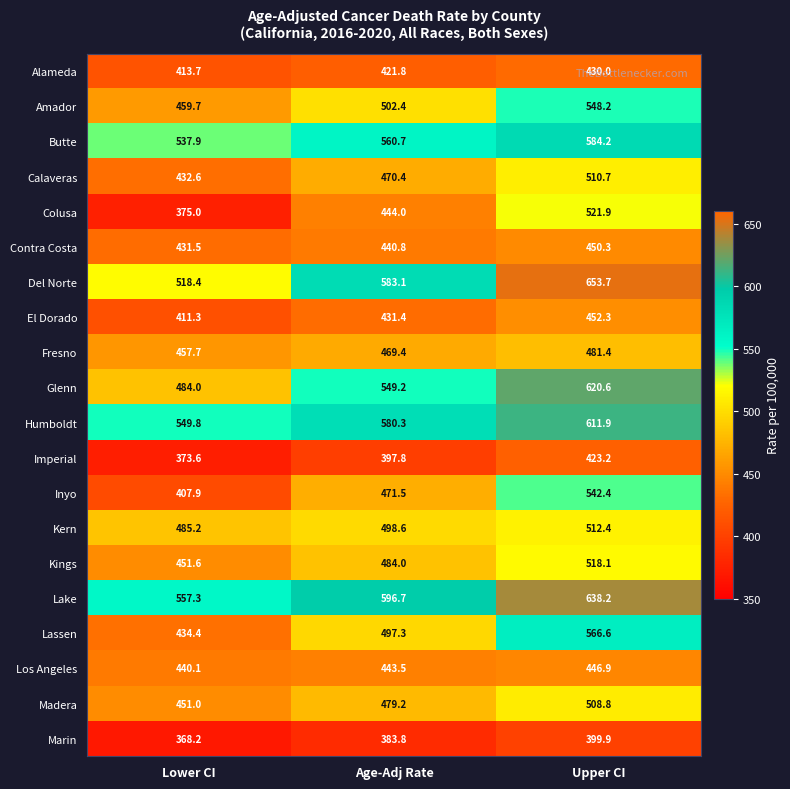

The value of Glenn at Lower CI is 800.1. True or false?

False